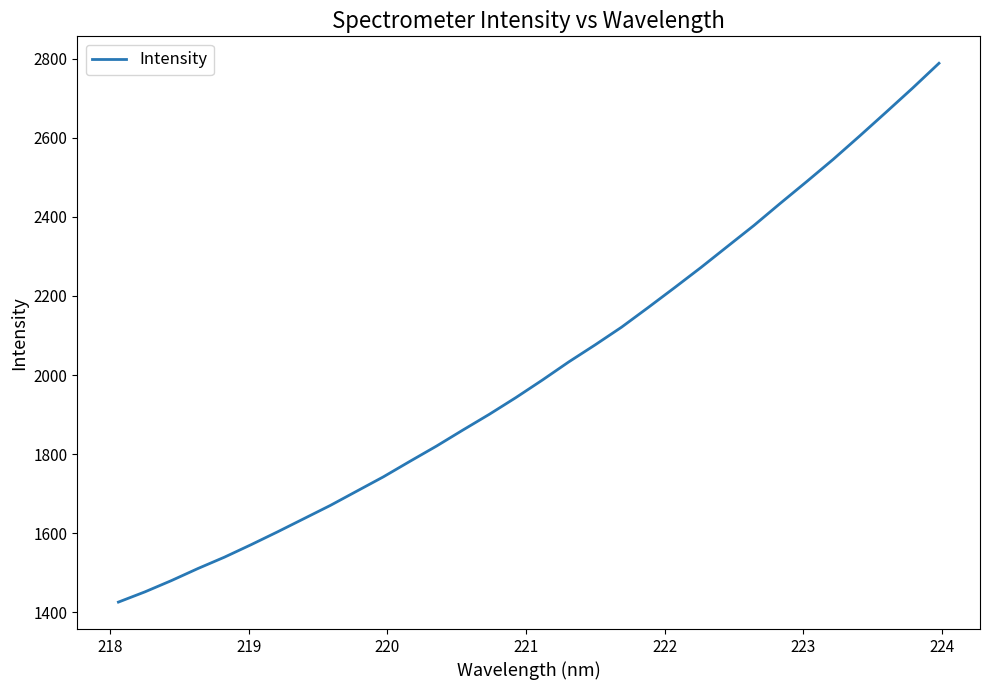

What is the average value?

2015.1